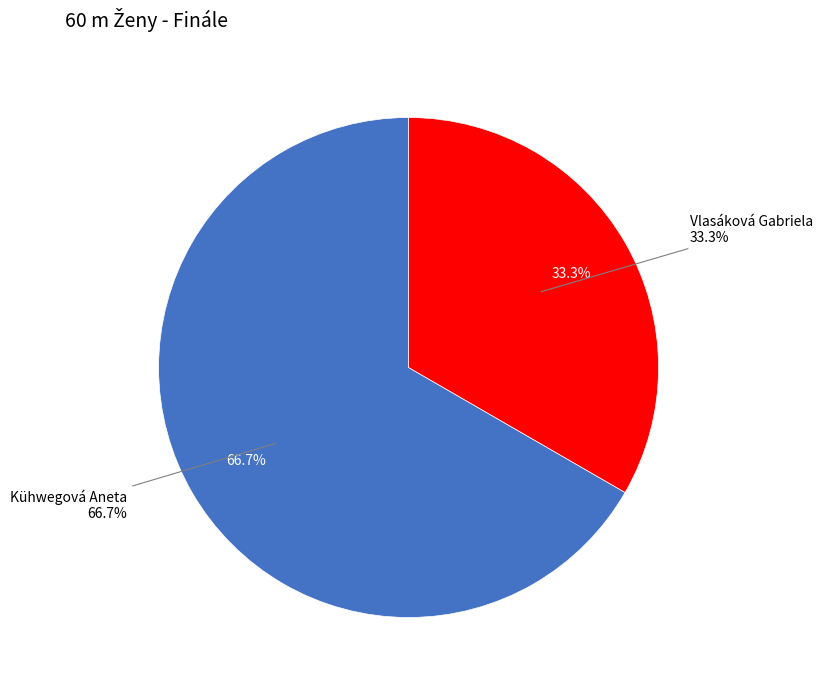

Count the number of slices in the pie.

2